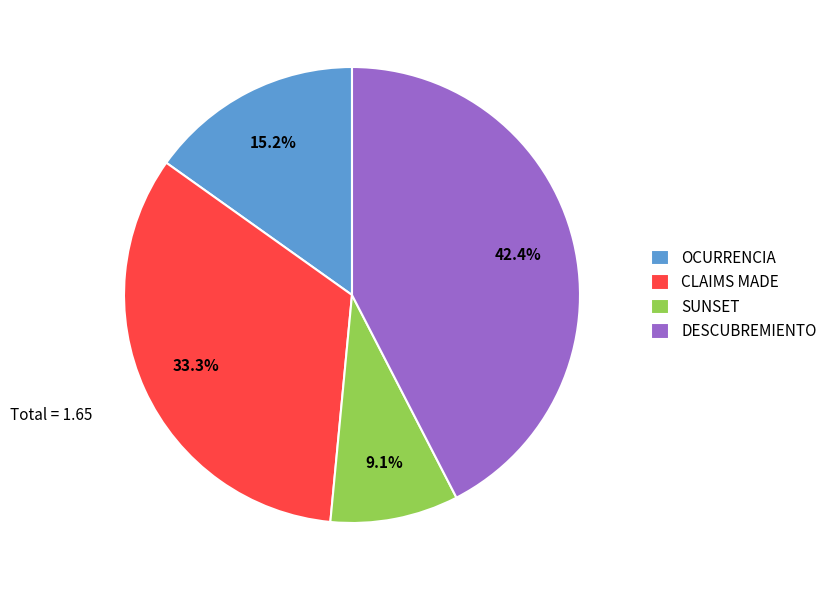

Rank the categories by value from highest to lowest.

DESCUBREMIENTO, CLAIMS MADE, OCURRENCIA, SUNSET